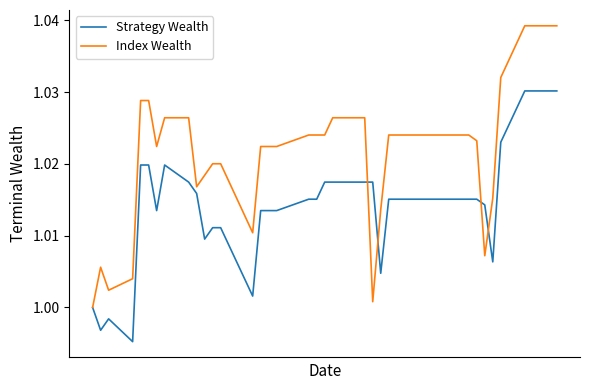

List the series in order of their overall mean, lowest first.

Strategy Wealth, Index Wealth